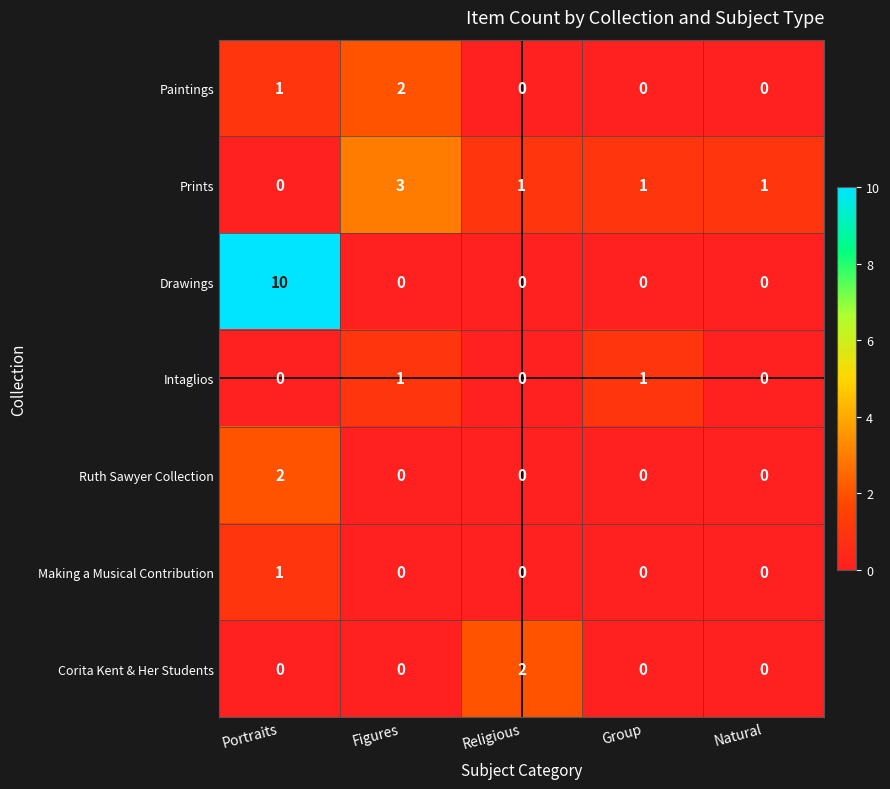

Count the Paintings values in the range 0 to 1.

4